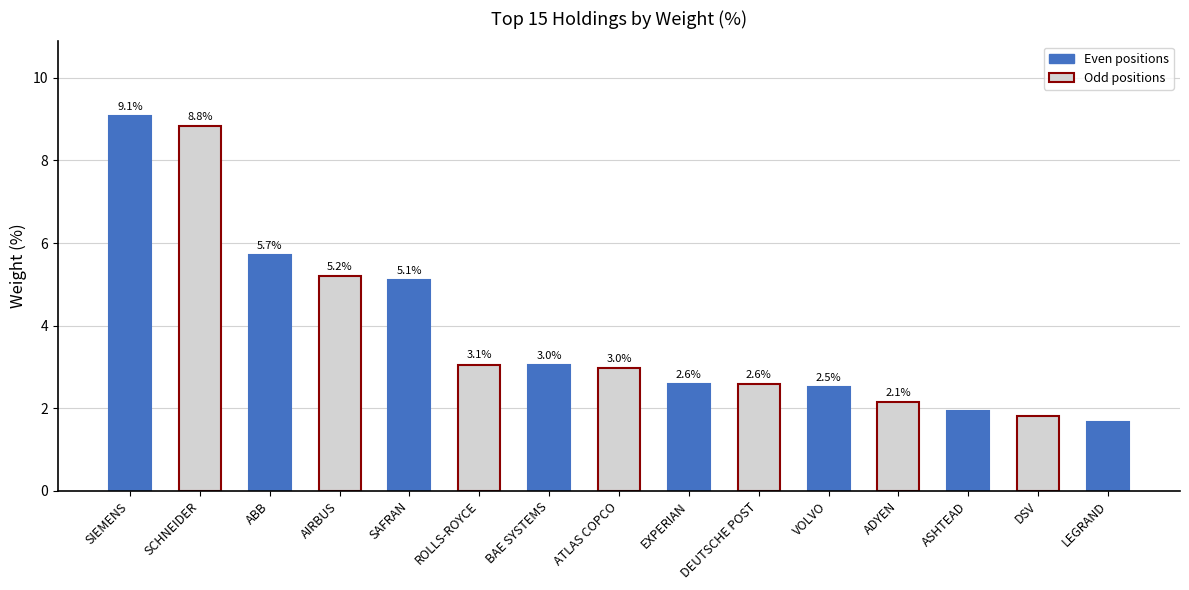

The value at SCHNEIDER is 14.3. True or false?

False